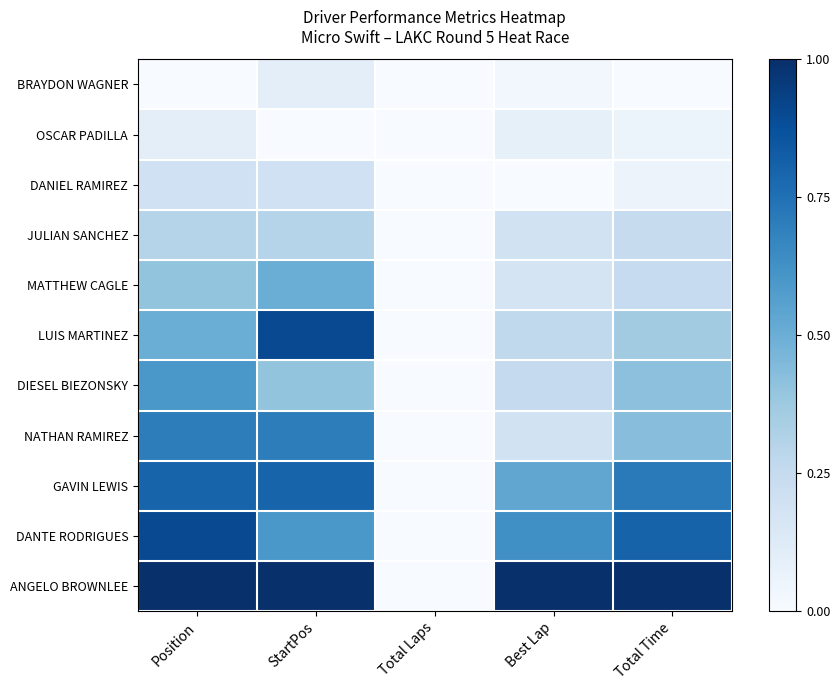

Reading right to left, extract all data points from this chart.

BRAYDON WAGNER: Total Time=0.0	Best Lap=0.0	Total Laps=0.0	StartPos=0.1	Position=0.0
OSCAR PADILLA: Total Time=0.1	Best Lap=0.1	Total Laps=0.0	StartPos=0.0	Position=0.1
DANIEL RAMIREZ: Total Time=0.1	Best Lap=0.0	Total Laps=0.0	StartPos=0.2	Position=0.2
JULIAN SANCHEZ: Total Time=0.2	Best Lap=0.2	Total Laps=0.0	StartPos=0.3	Position=0.3
MATTHEW CAGLE: Total Time=0.2	Best Lap=0.2	Total Laps=0.0	StartPos=0.5	Position=0.4
LUIS MARTINEZ: Total Time=0.4	Best Lap=0.3	Total Laps=0.0	StartPos=0.9	Position=0.5
DIESEL BIEZONSKY: Total Time=0.4	Best Lap=0.3	Total Laps=0.0	StartPos=0.4	Position=0.6
NATHAN RAMIREZ: Total Time=0.4	Best Lap=0.2	Total Laps=0.0	StartPos=0.7	Position=0.7
GAVIN LEWIS: Total Time=0.7	Best Lap=0.5	Total Laps=0.0	StartPos=0.8	Position=0.8
DANTE RODRIGUES: Total Time=0.8	Best Lap=0.6	Total Laps=0.0	StartPos=0.6	Position=0.9
ANGELO BROWNLEE: Total Time=1.0	Best Lap=1.0	Total Laps=0.0	StartPos=1.0	Position=1.0